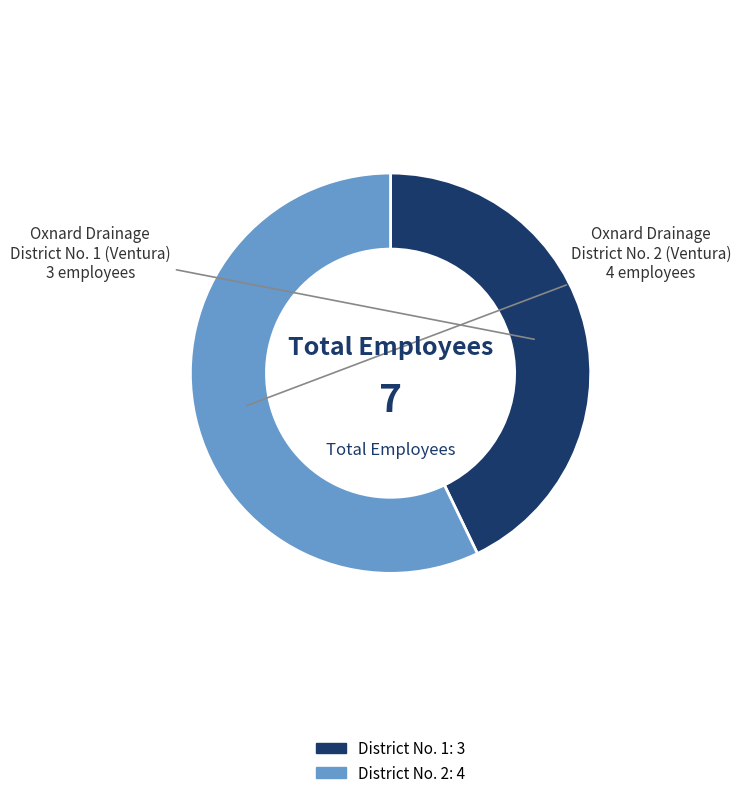

Is there a majority slice in this chart?

Yes